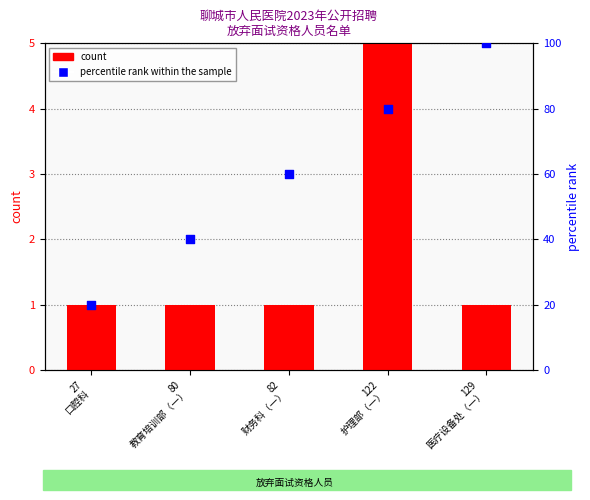

What are all the series names shown in the legend?

count, percentile rank within the sample